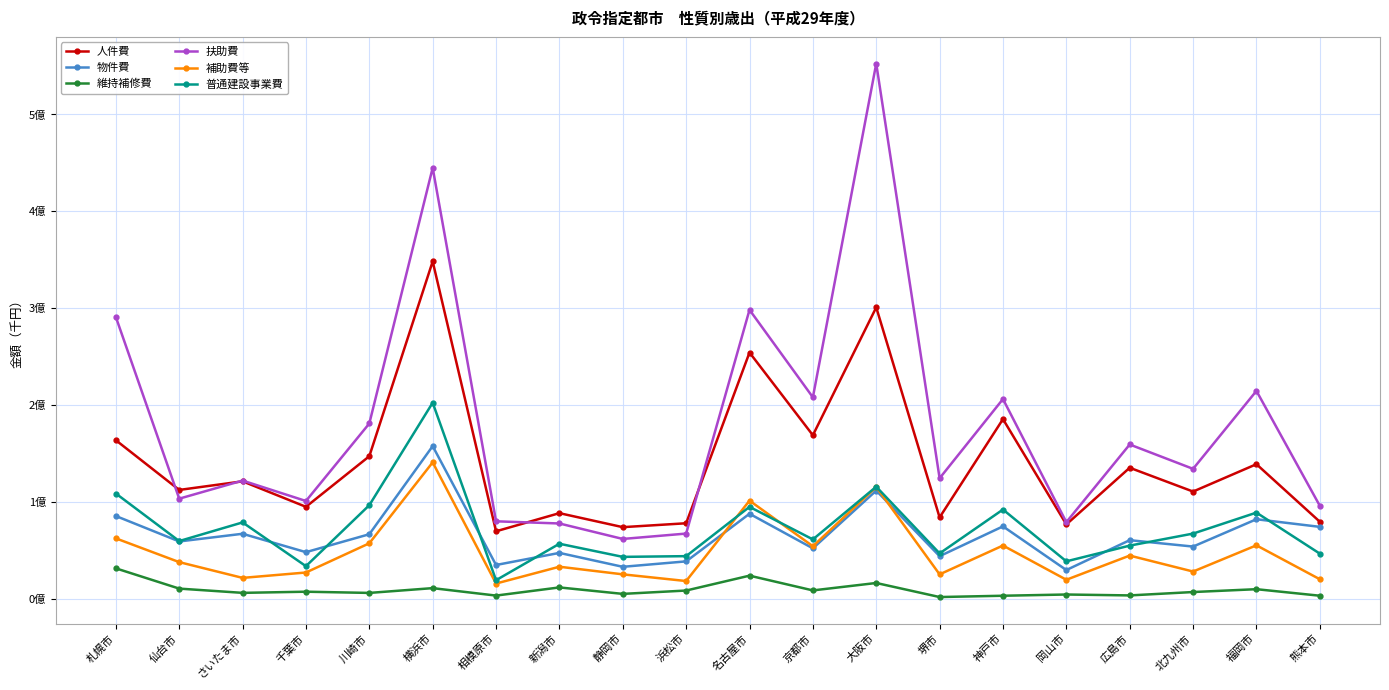

At how many categories does at least one series exceed 110518756?

13